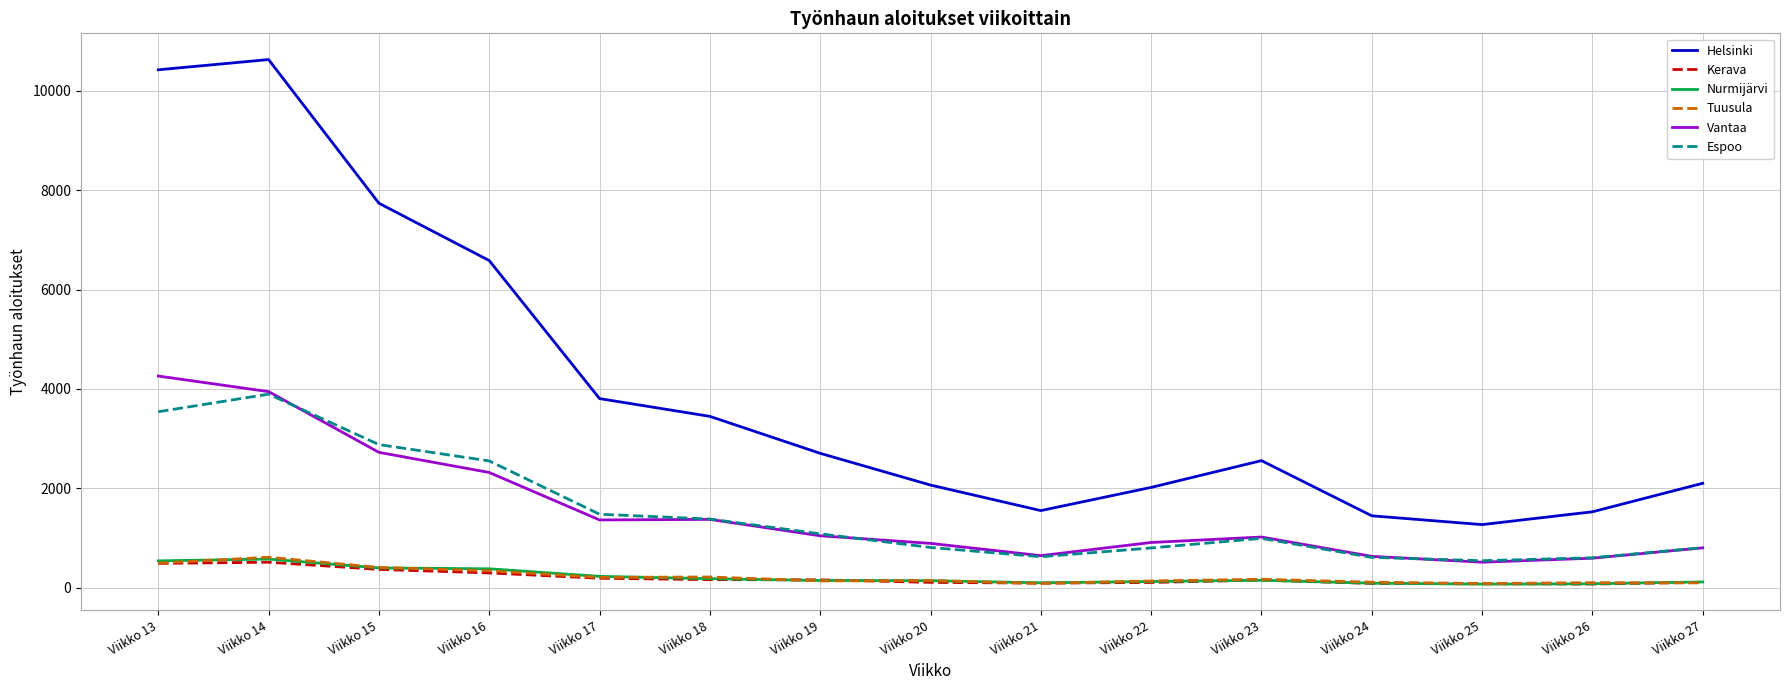

Between Viikko 18 and Viikko 25, which series saw the biggest shift?

Helsinki